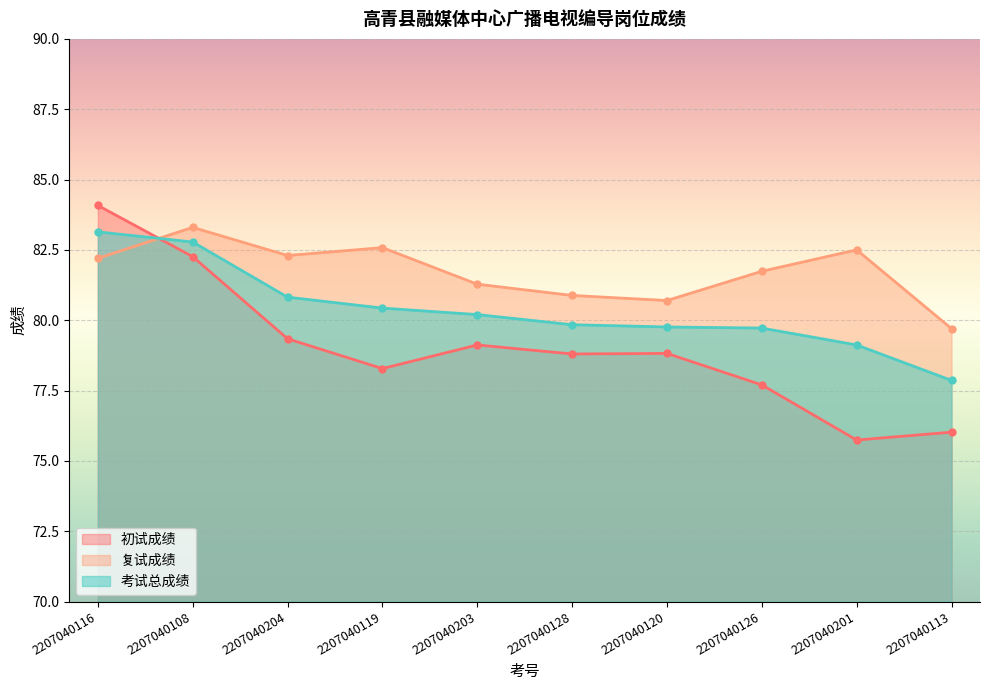

What is the label of the 7th point from the left?

2207040120